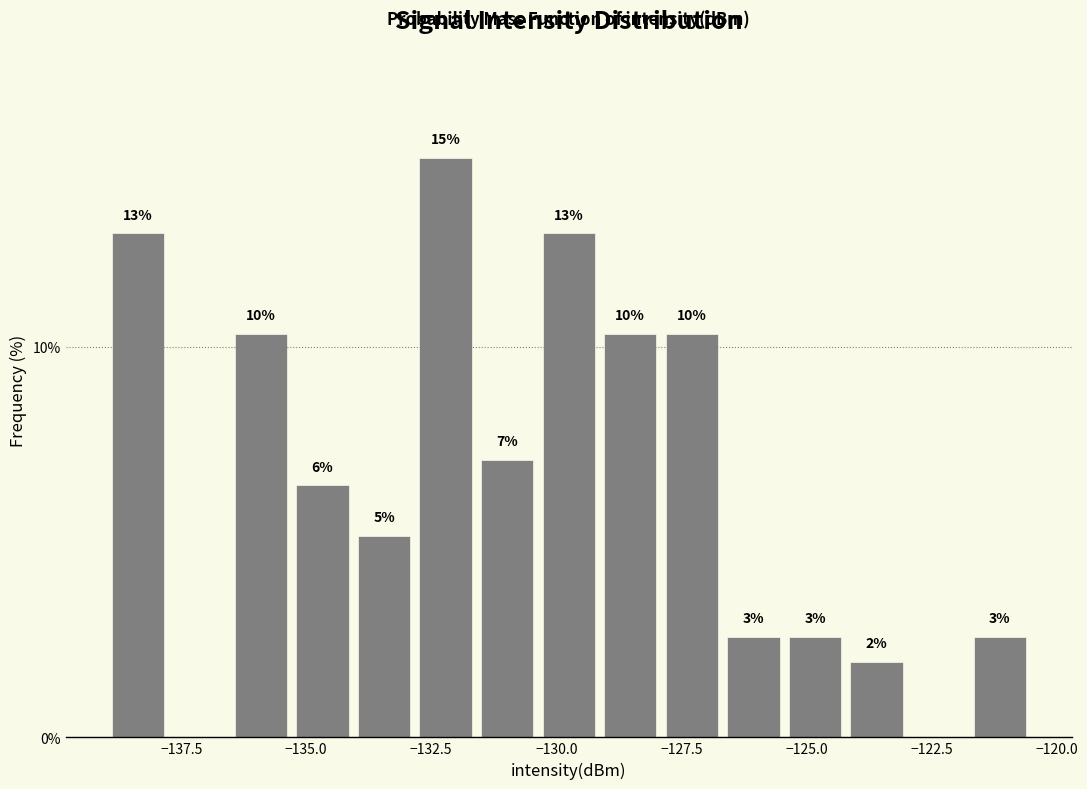

Around what value on the x-axis is the tallest bar? Give the approximate position of its centre, as read against the axis.

-132.0